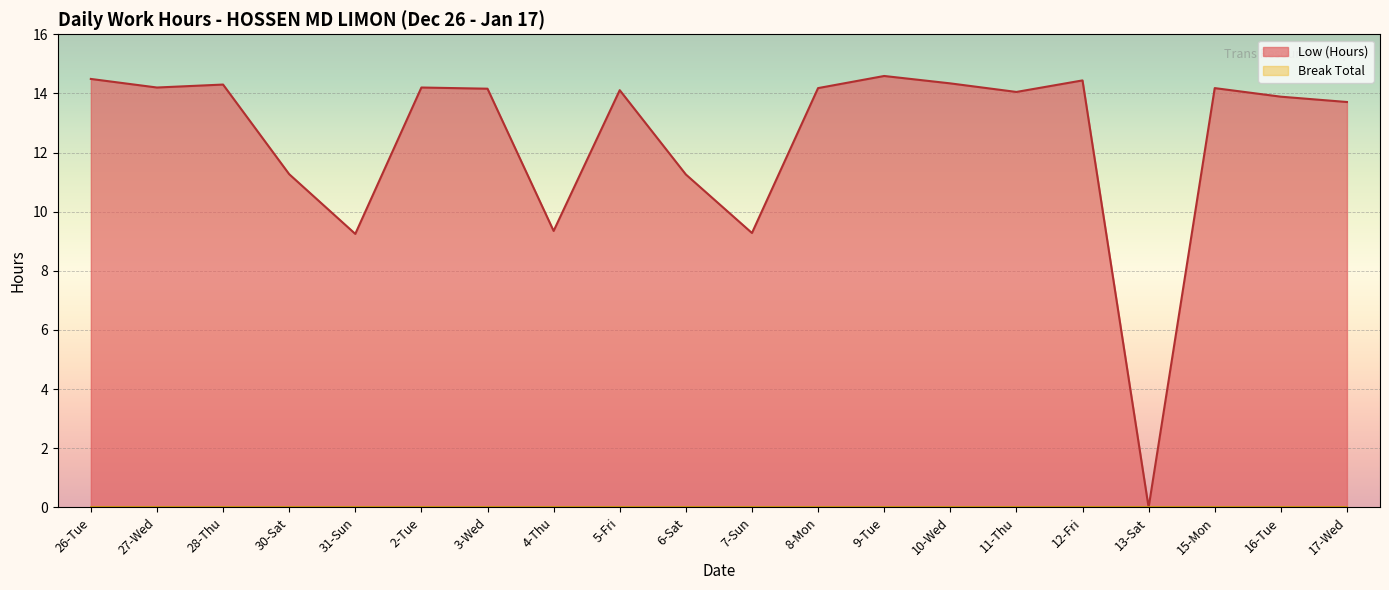

How many points are higher than both their immediate neighbors (excluding endpoints)?

6